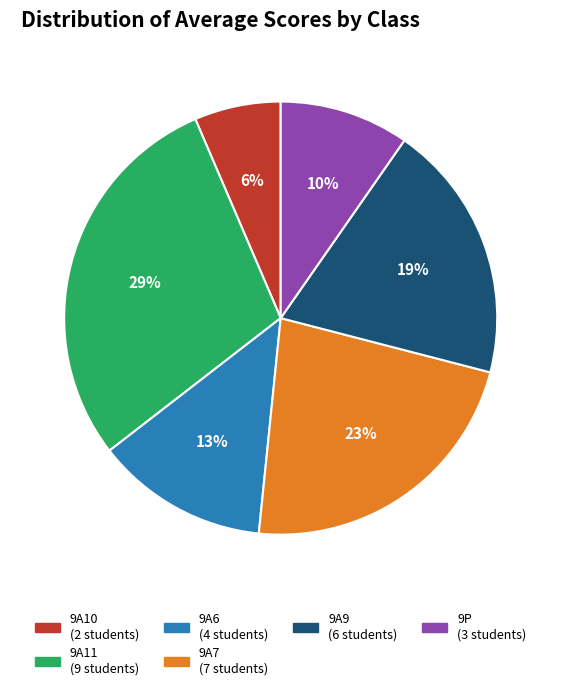

Is there any slice that represents more than half of the pie?

No